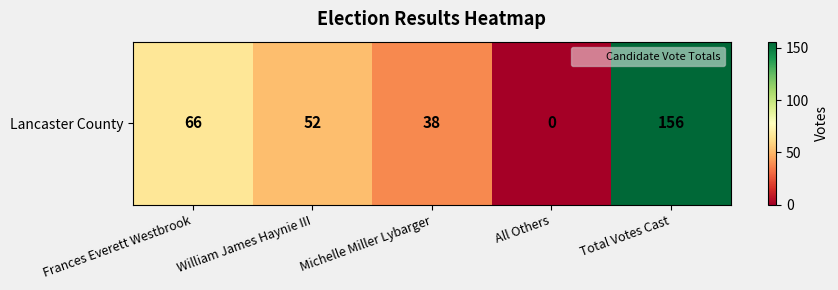

What is the change in value from Frances Everett Westbrook to Total Votes Cast?

+90